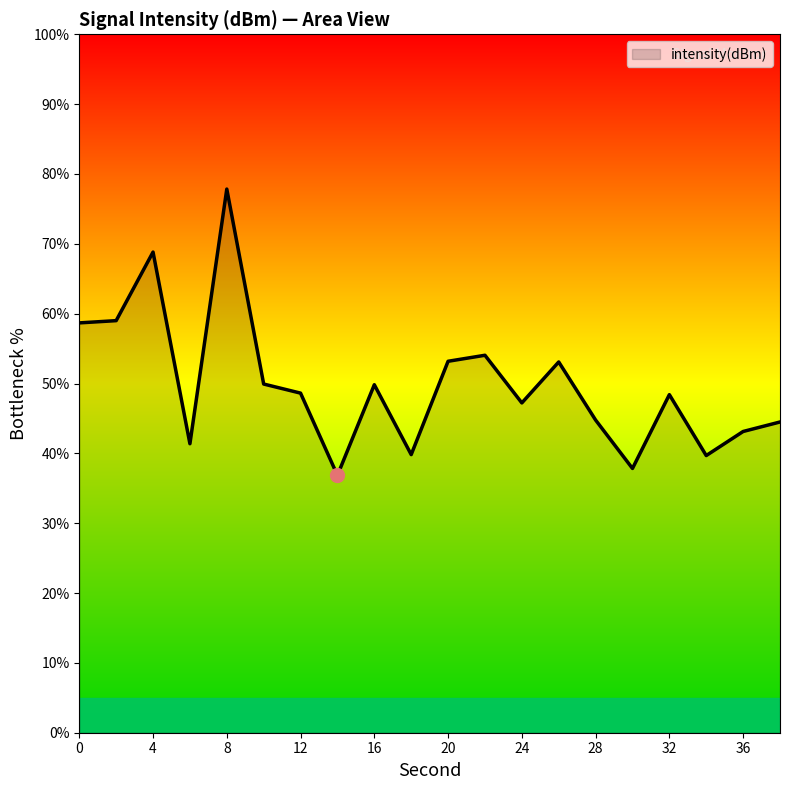

What is the sum of all values?

996.6